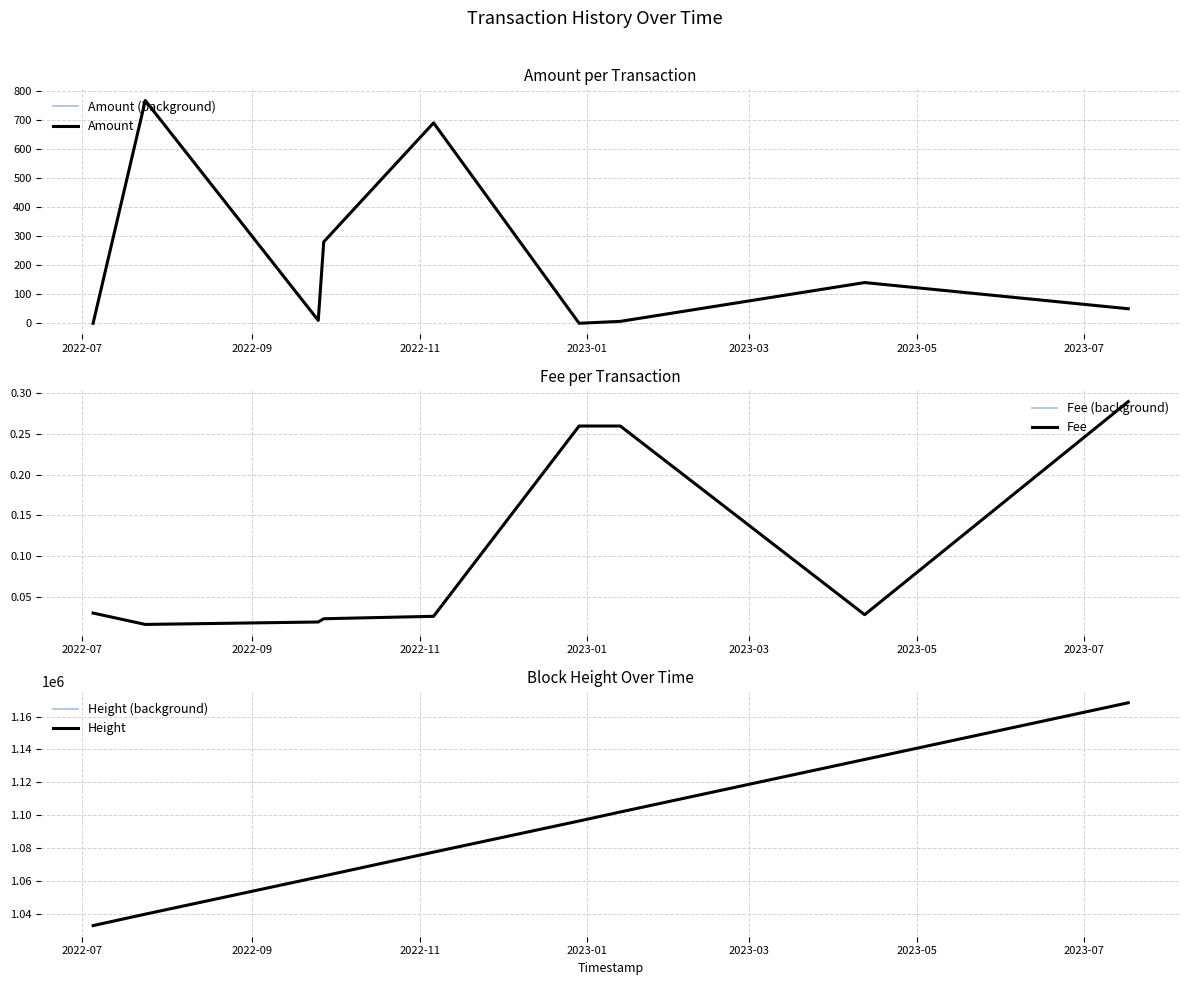

What is the maximum value shown in the chart?

1168448.0